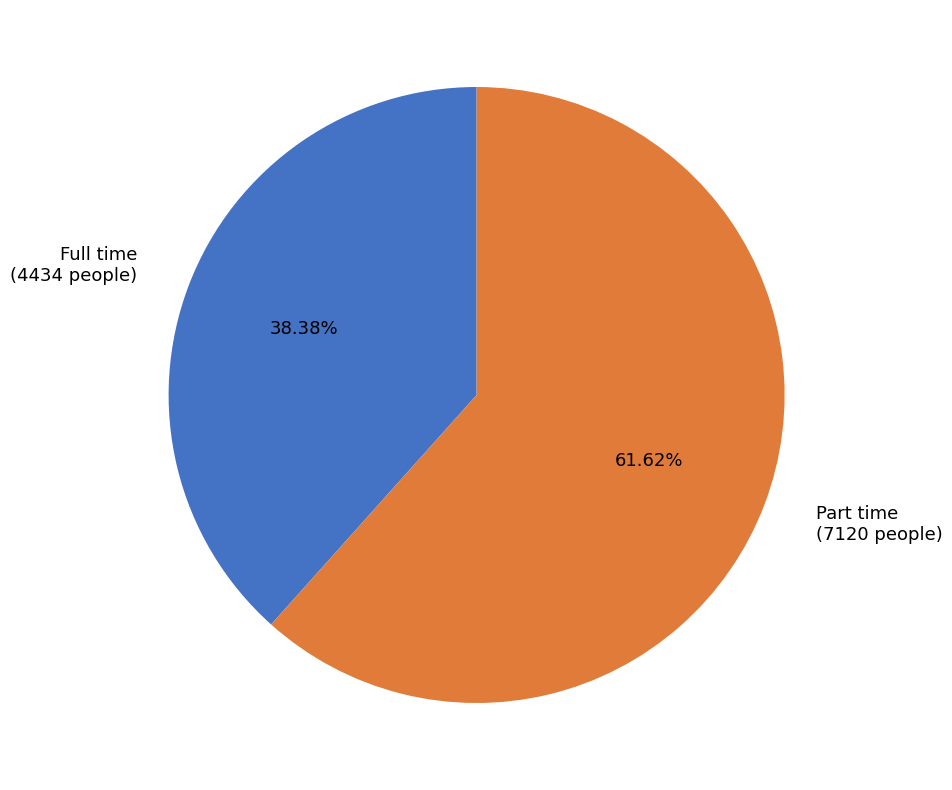

Does Part time represent more than half of the total?

Yes